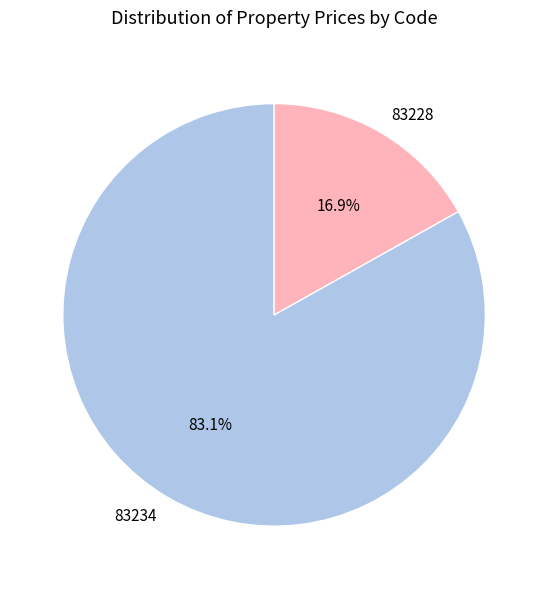

What is the largest slice in the pie chart?

83234